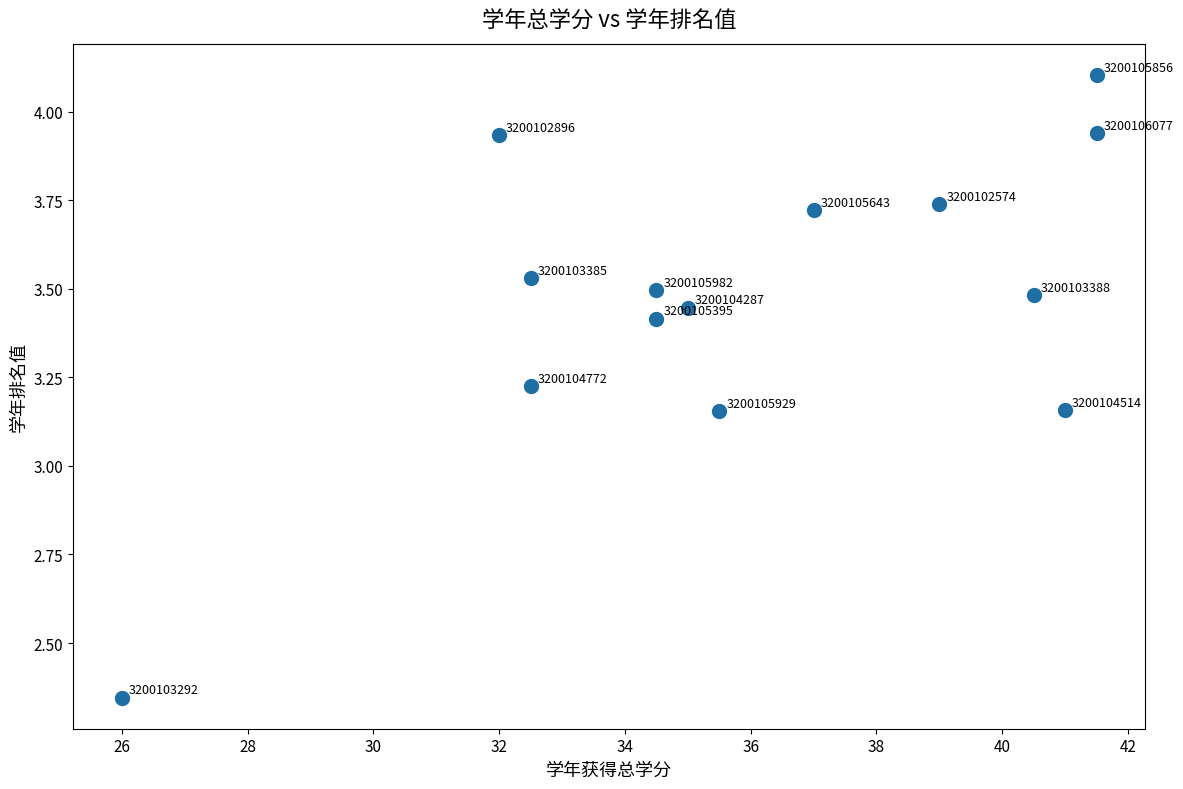

What is the range of Y values (max minus min)?

1.8